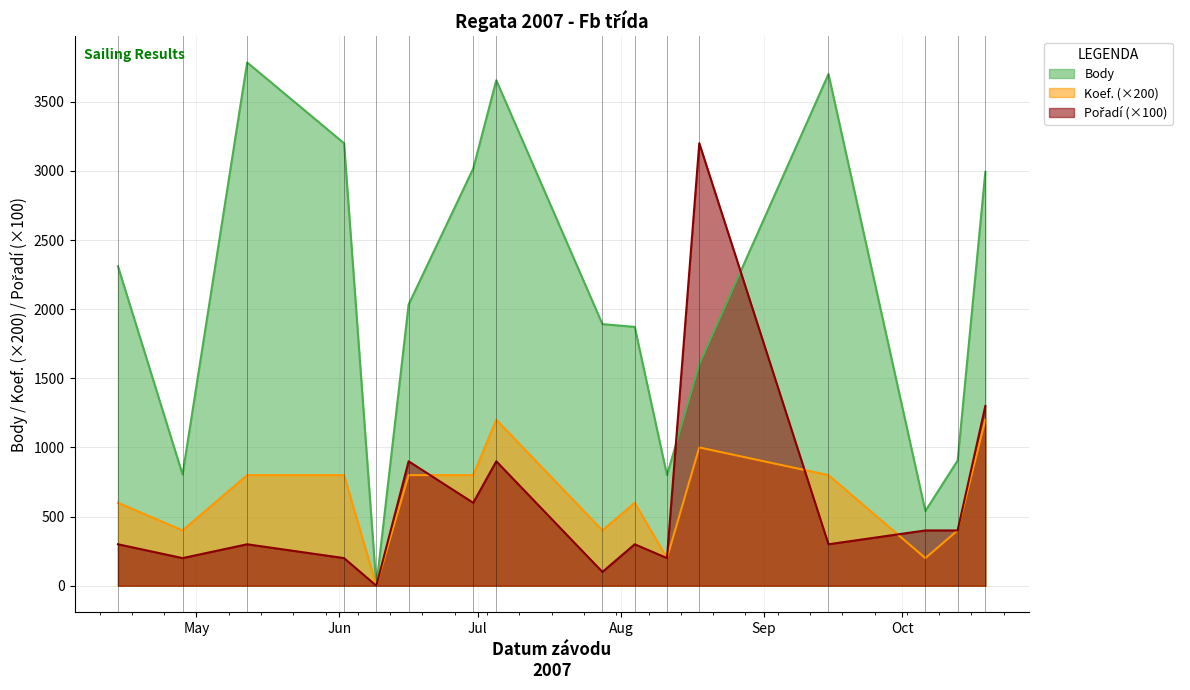

Where does the Pořadí series first go above 300?

2007-06-16